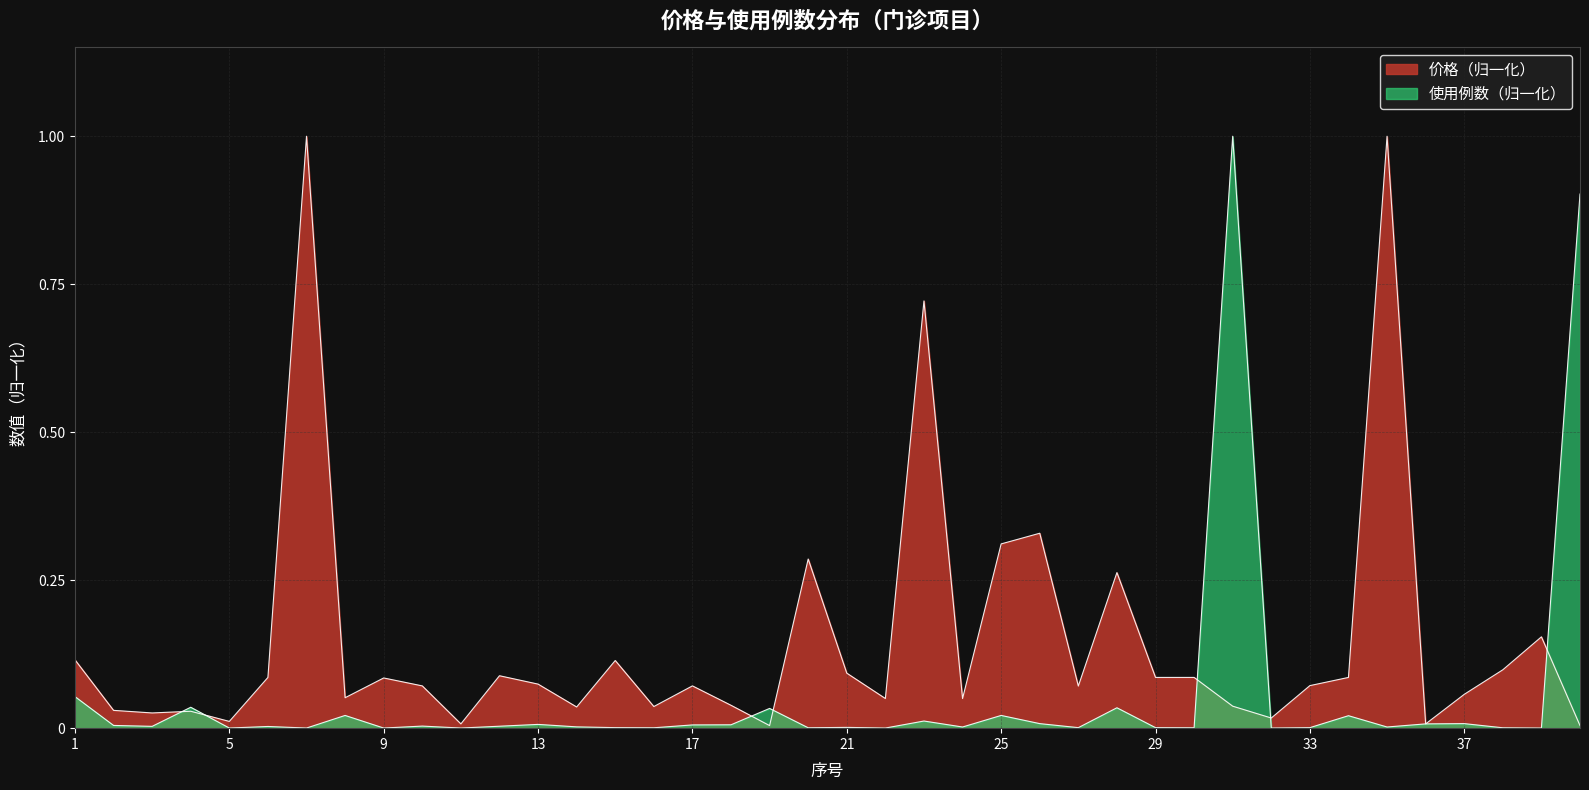

What is the sum of the 价格 values at 11 and 7?

1.0